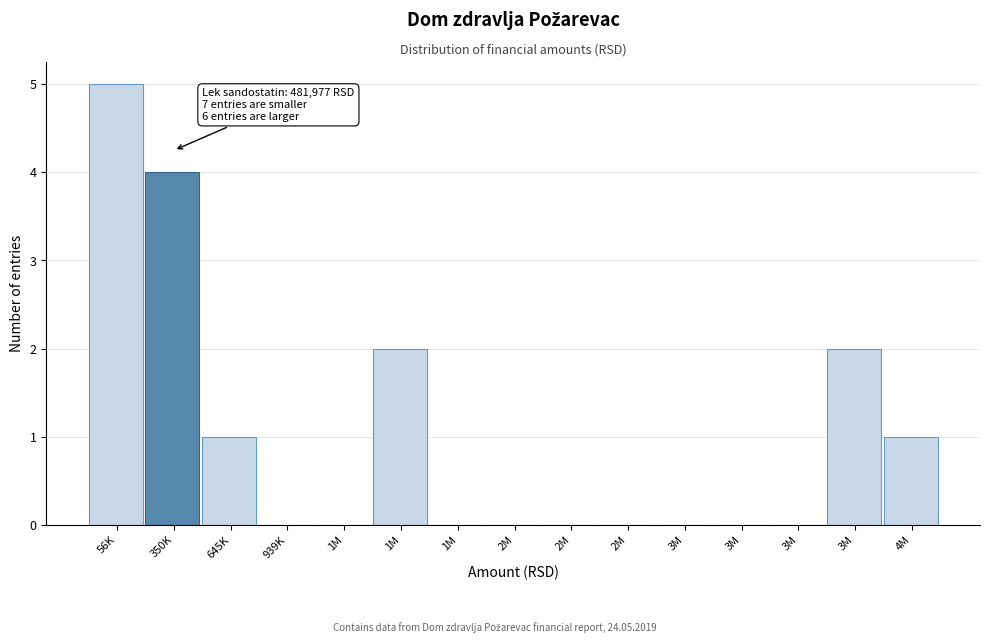

How many series are shown in this chart?

1